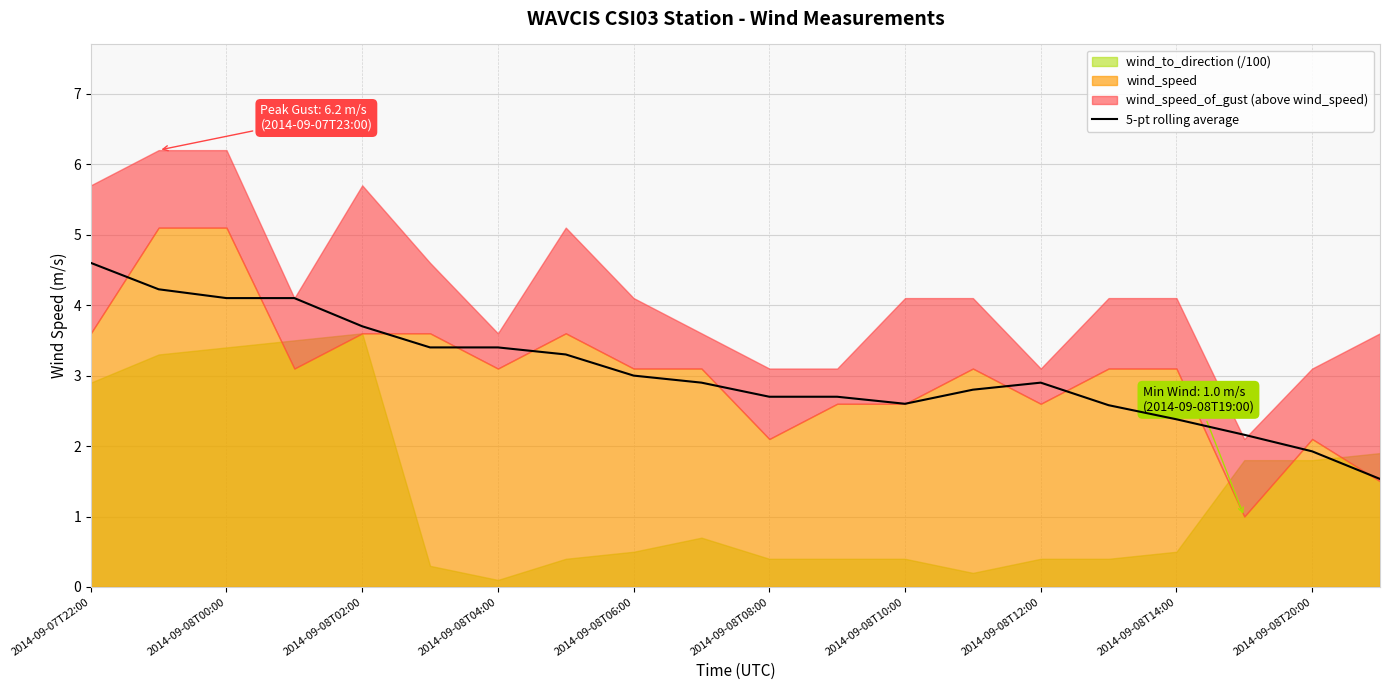

What is the maximum value for 5-pt rolling average?

4.6